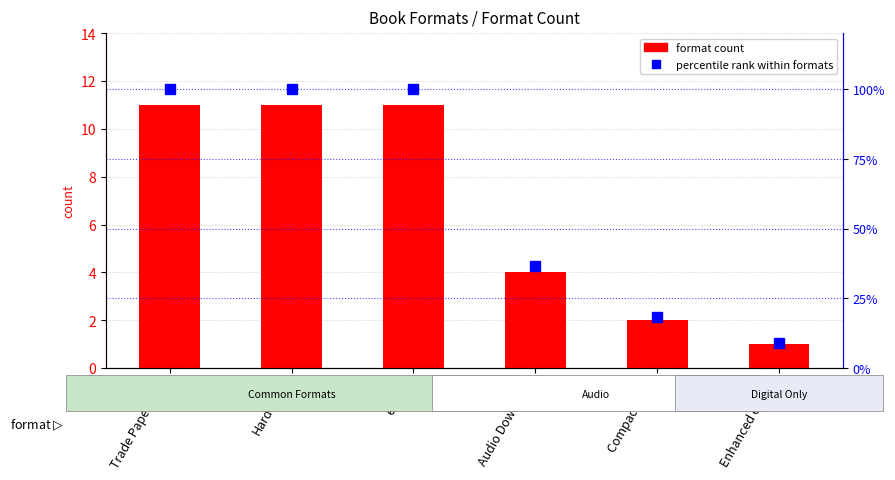

Which category has the lowest value in the format count series?

Enhanced eBook